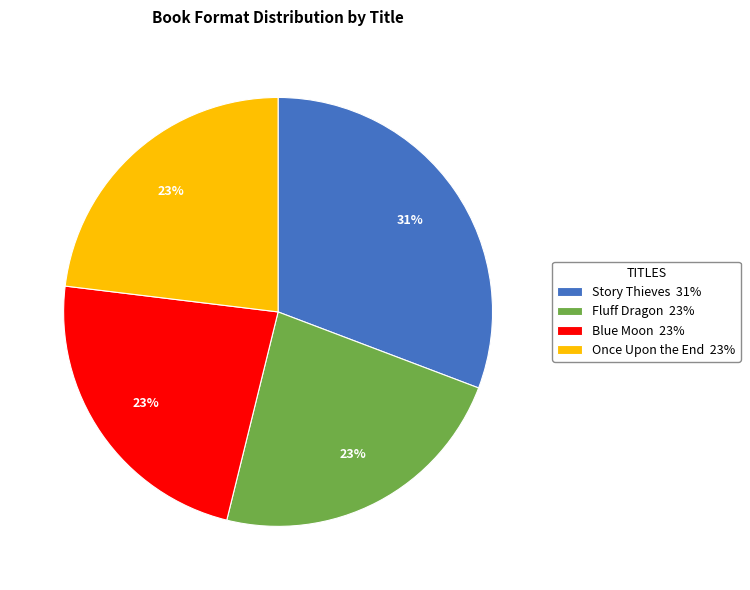

Is it true that Story Thieves is 45% of the pie?

False